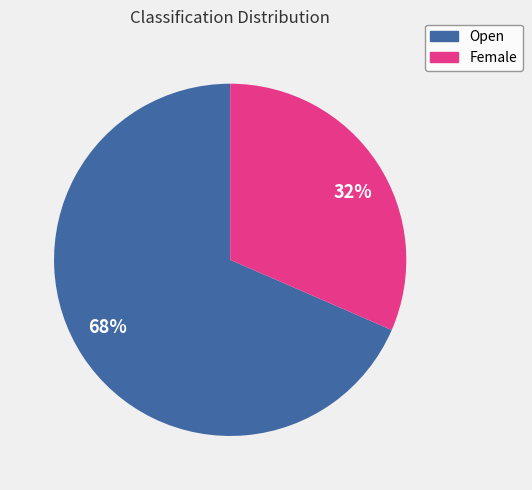

Approximately how many times larger is the value at 32% compared to 68%?

0.5